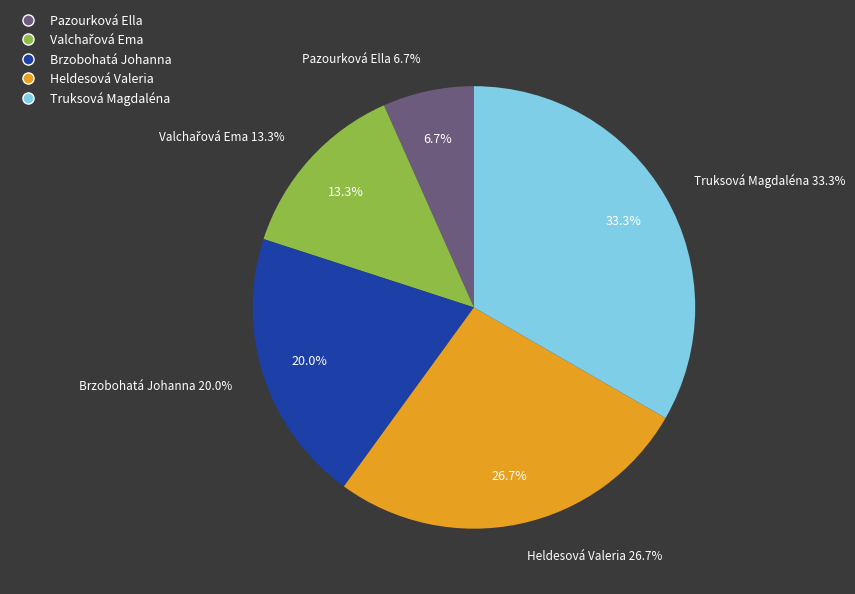

To the nearest percent, what portion does Truksová Magdaléna represent?

33%